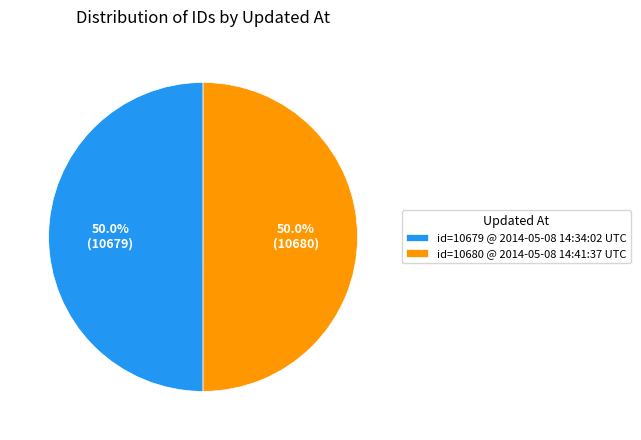

How many slices are in this pie chart?

2